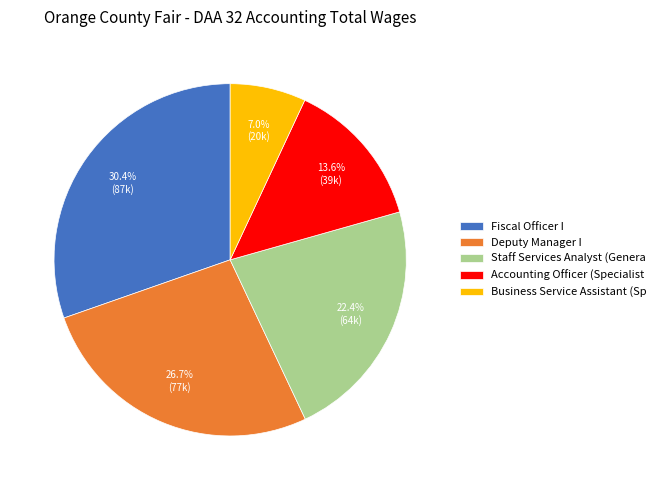

Approximately how many times larger is the value at Accounting Officer (Specialist compared to Staff Services Analyst (Genera?

0.6